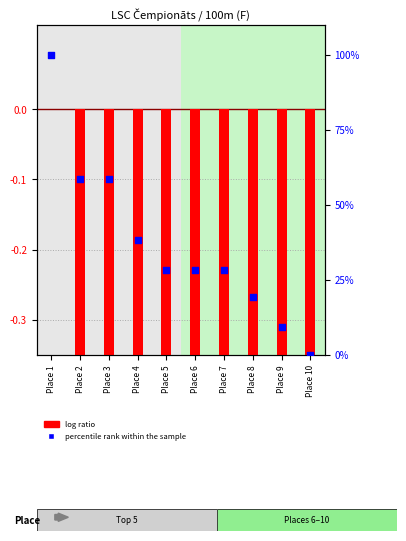

At which category is the sum across all series the highest?

Place 1